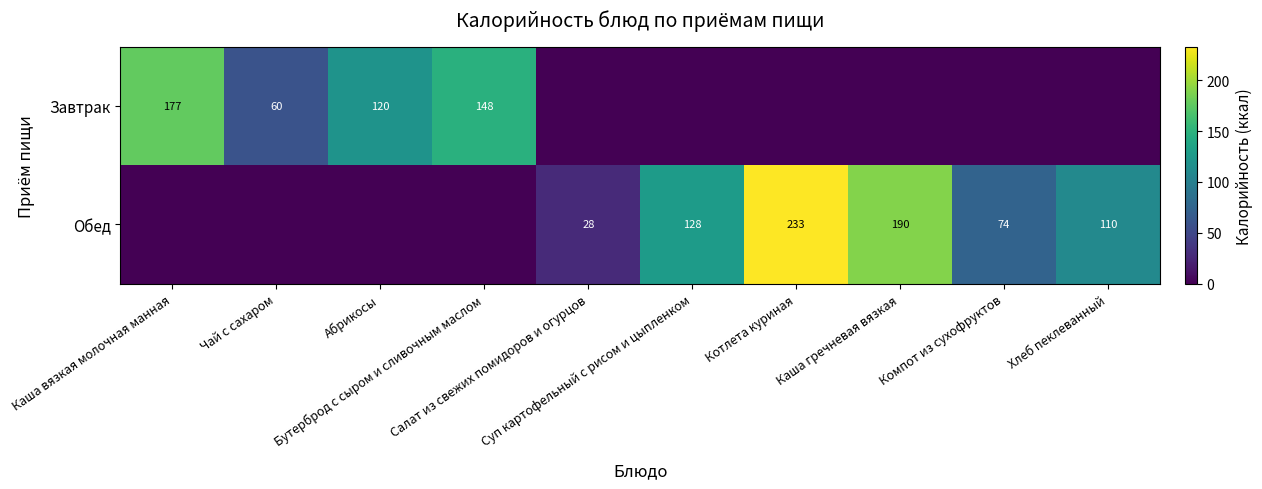

Which series has the largest total across all categories?

Обед